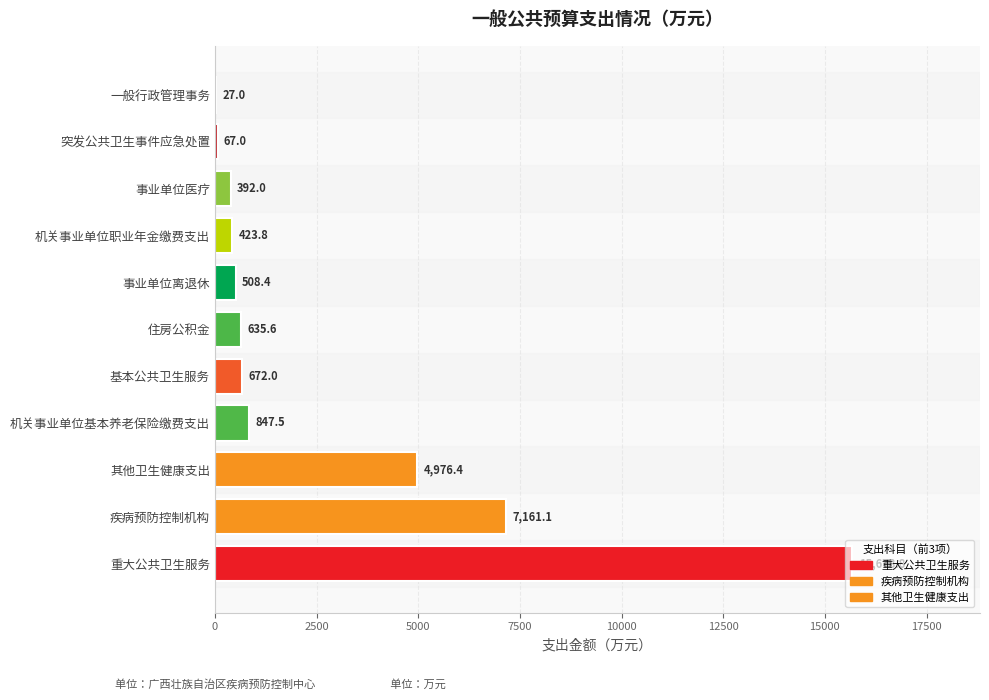

What is the average value?

2853.6